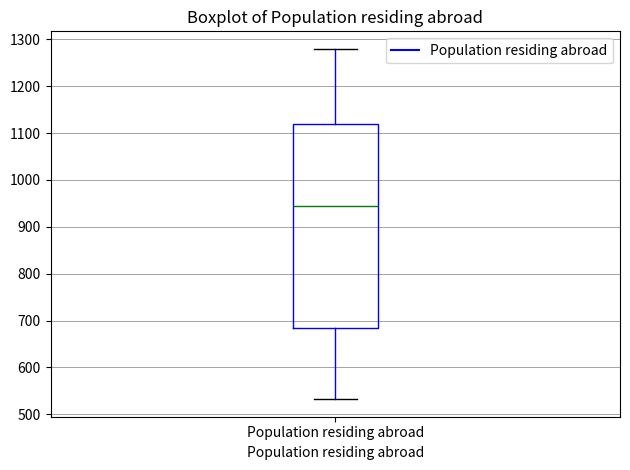

Read this box plot against the y-axis: the position of the median line, the range covered by the box, and the ends of both whiskers. The values are not printed on the chart, so give them approximately, as read against the axis.

median 950, box 680 to 1120, whiskers 530 to 1280